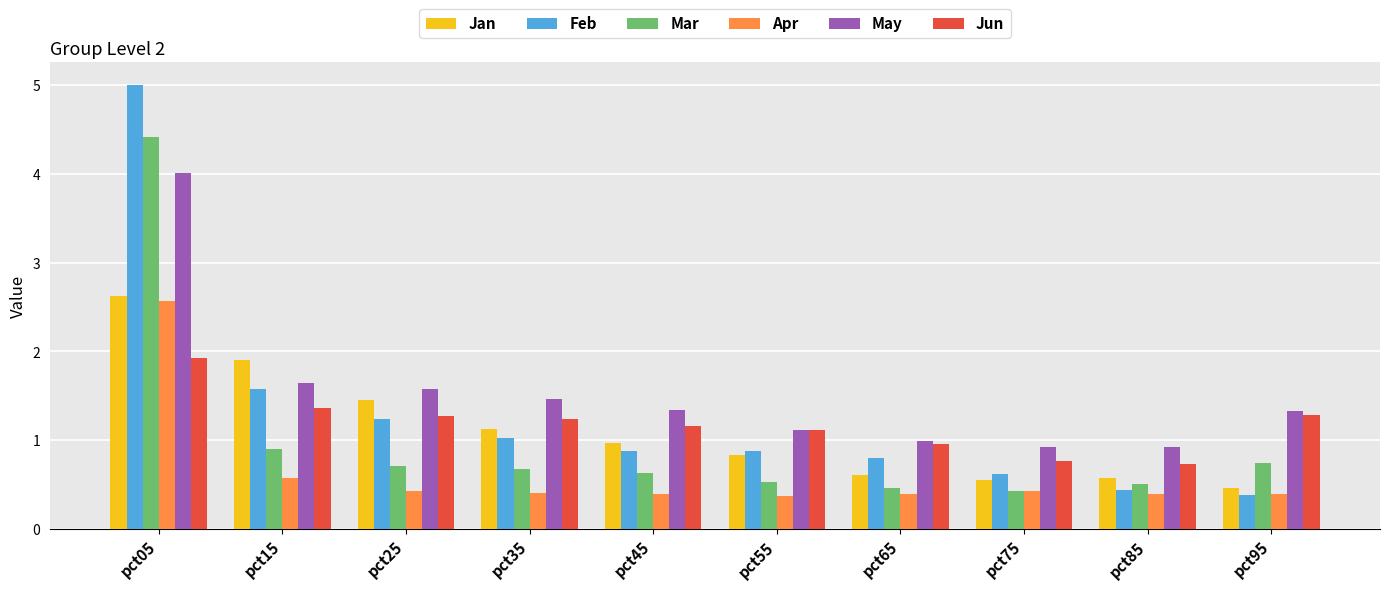

How many bars are there in each group?

6